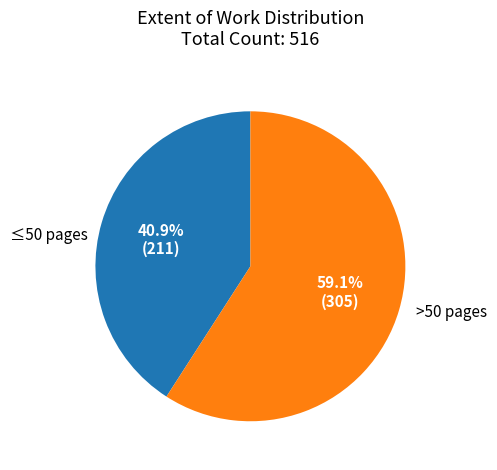

Is there any slice that represents more than half of the pie?

Yes